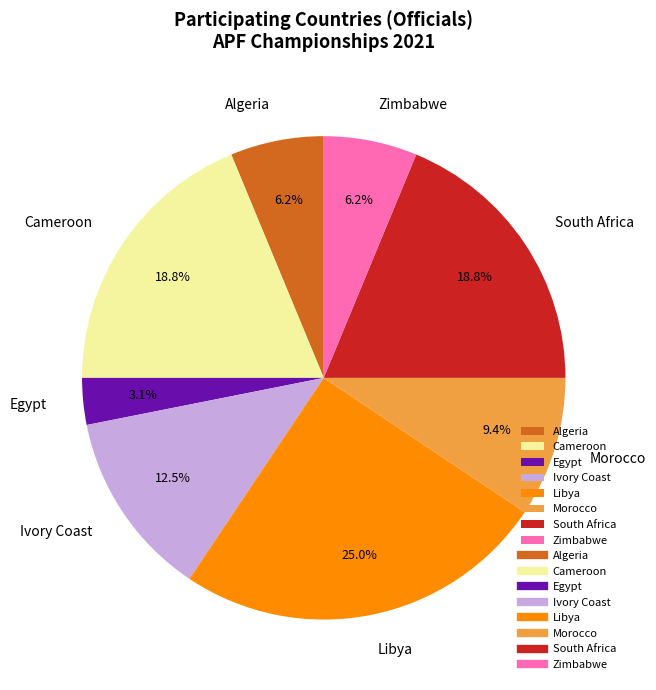

To the nearest percent, what portion does Cameroon represent?

19%